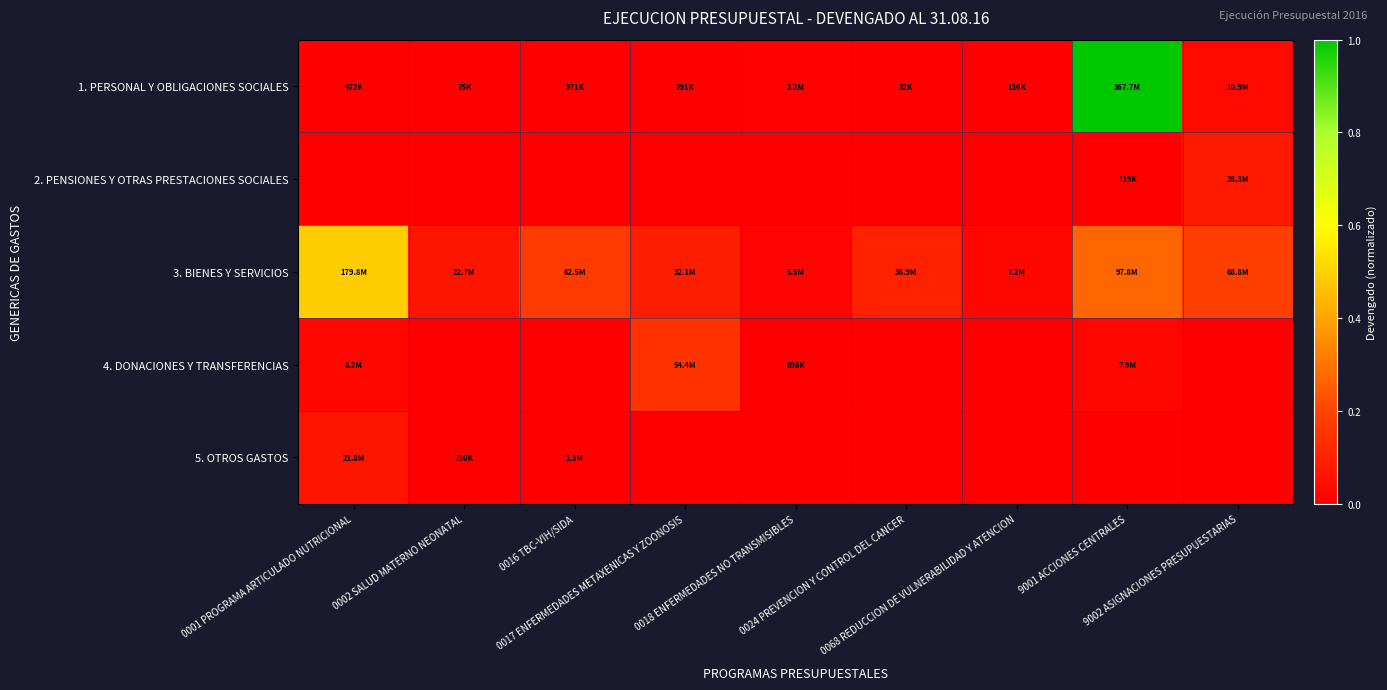

Count the number of categories in the chart.

9